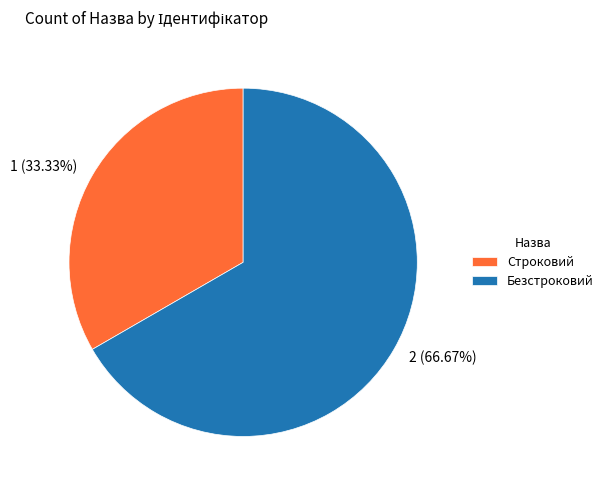

To the nearest percent, what portion does Строковий represent?

33%